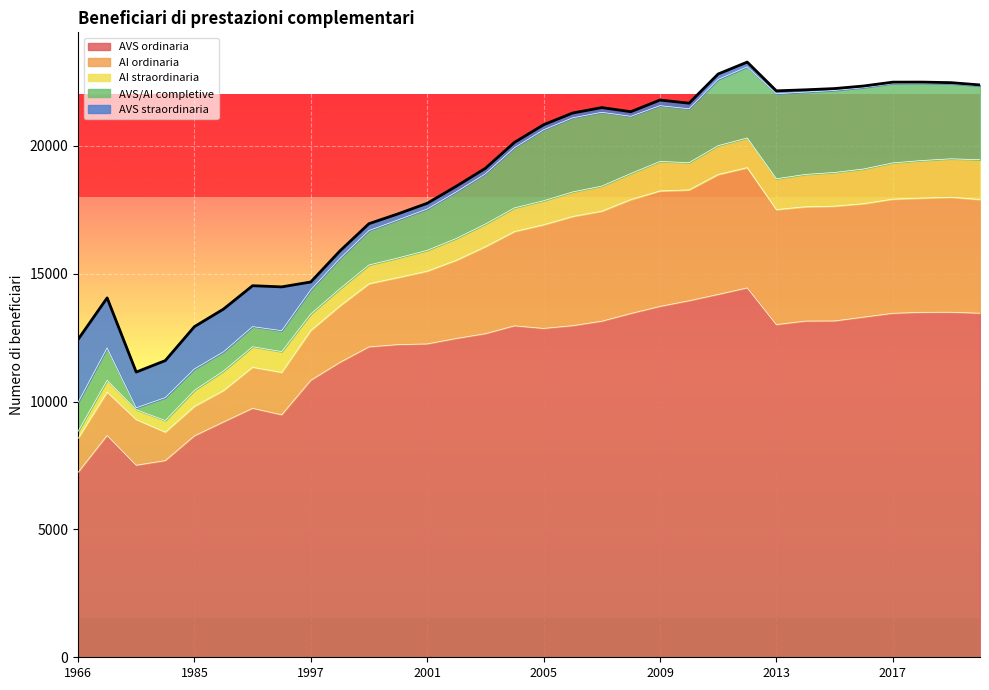

What is the average value of the AVS ordinaria series?

11889